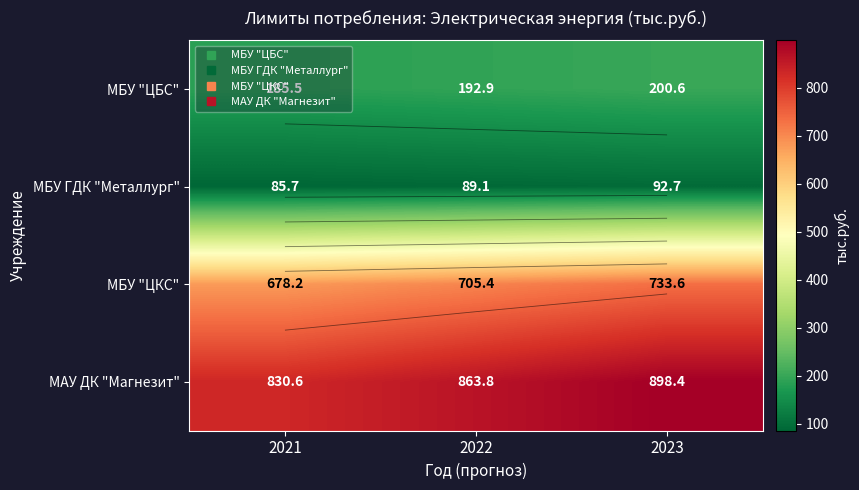

What is the difference between the highest and lowest values at 2021?

744.9